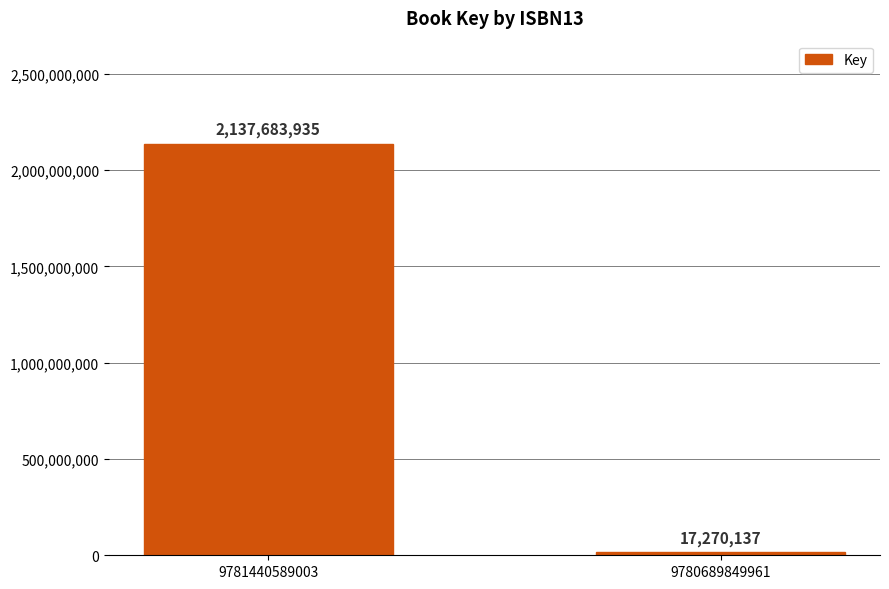

Are the bars grouped side by side (vs. stacked)?

No